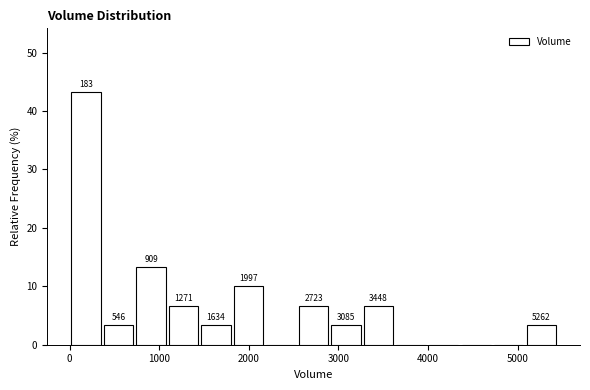

Around what value on the x-axis is the tallest bar? Give the approximate position of its centre, as read against the axis.

200